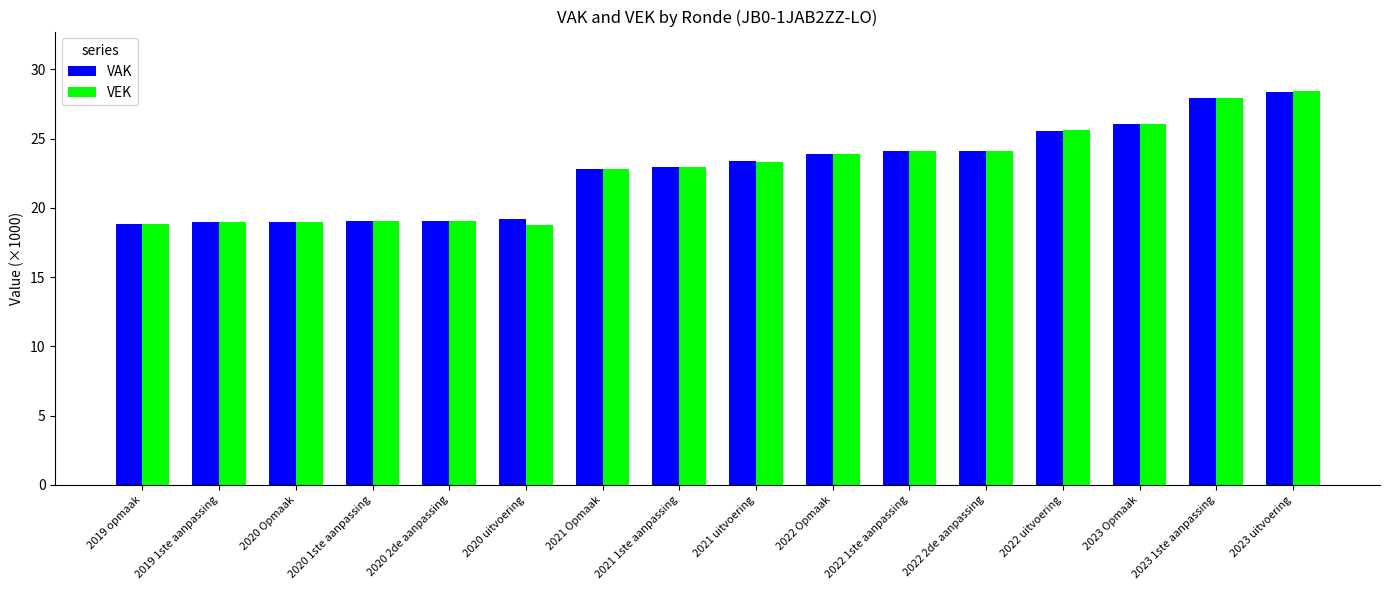

What are all the series names shown in the legend?

VAK, VEK